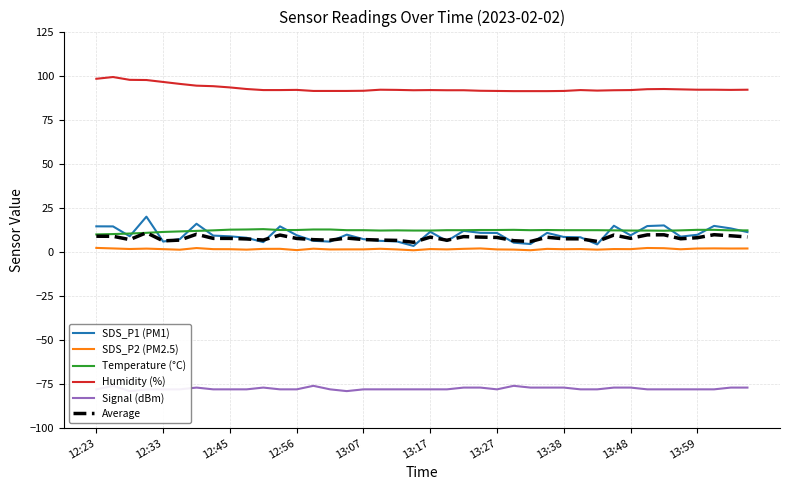

At how many categories does at least one series exceed -50?

40